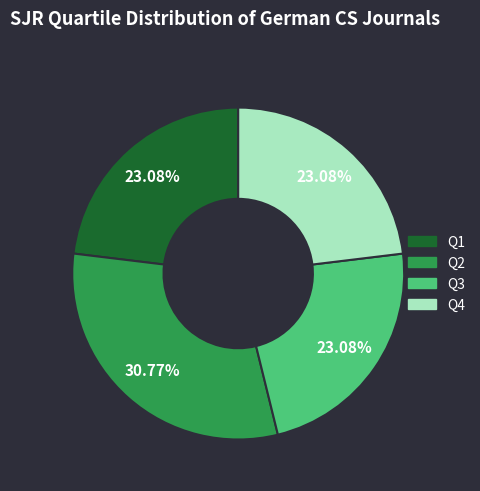

Which category has the biggest portion of the pie?

Q2